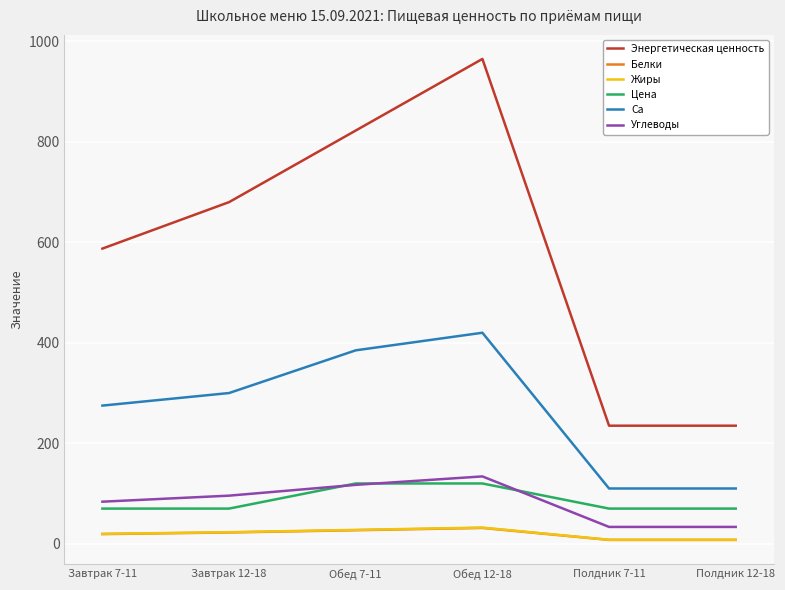

How many categories are shown in the chart?

6